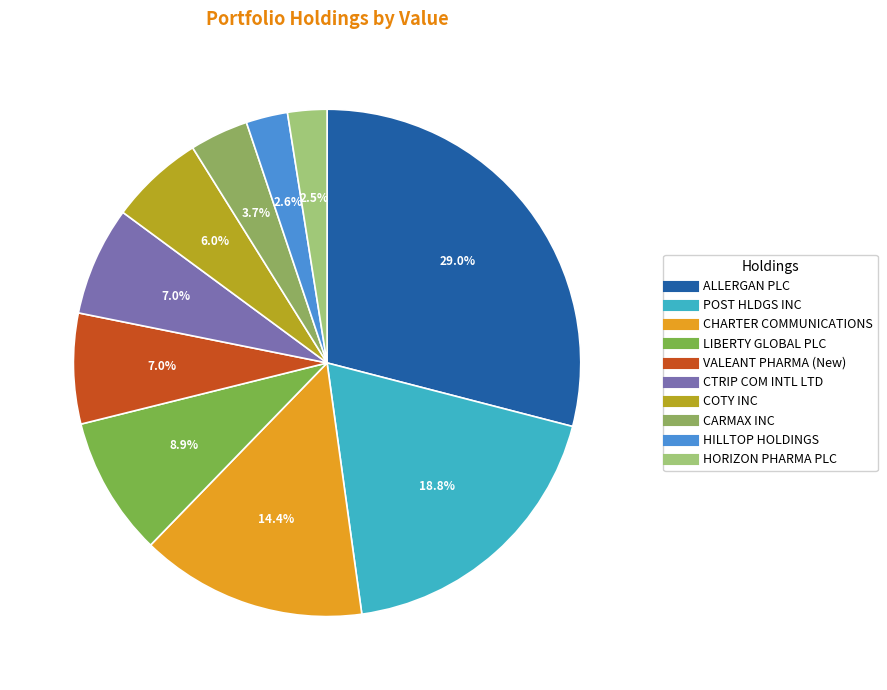

To the nearest percent, what percentage of the pie is CHARTER COMMUNICATIONS?

14%